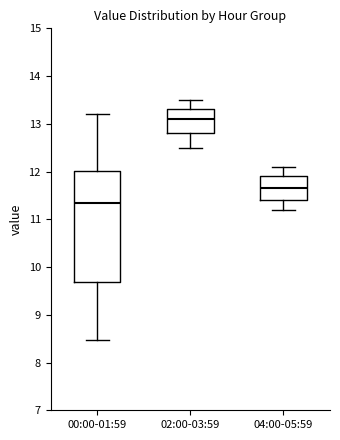

Which box's median line is the lowest?

00:00-01:59